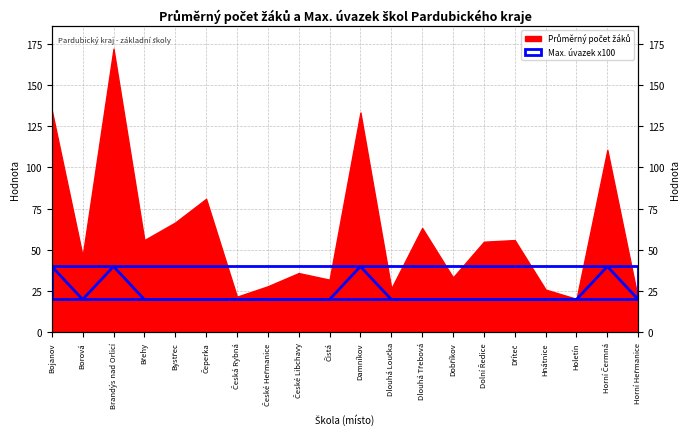

What is the label of the 16th point from the left?

Dříteč